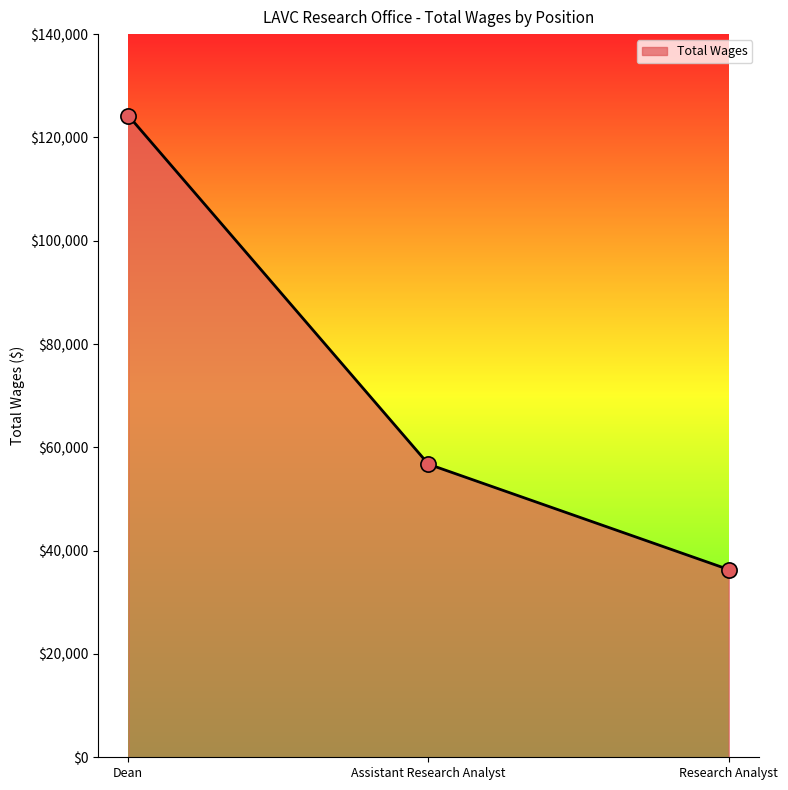

Between Assistant Research Analyst and Dean, which is larger?

Dean